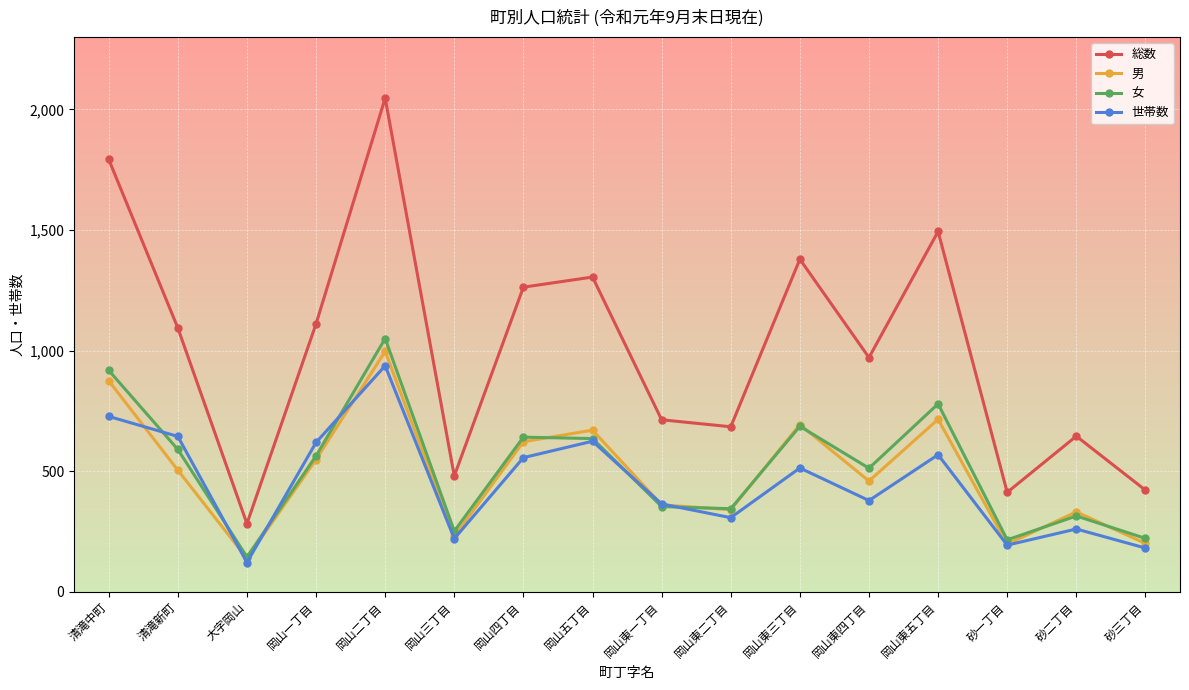

What is the label of the 1st point from the right?

砂三丁目